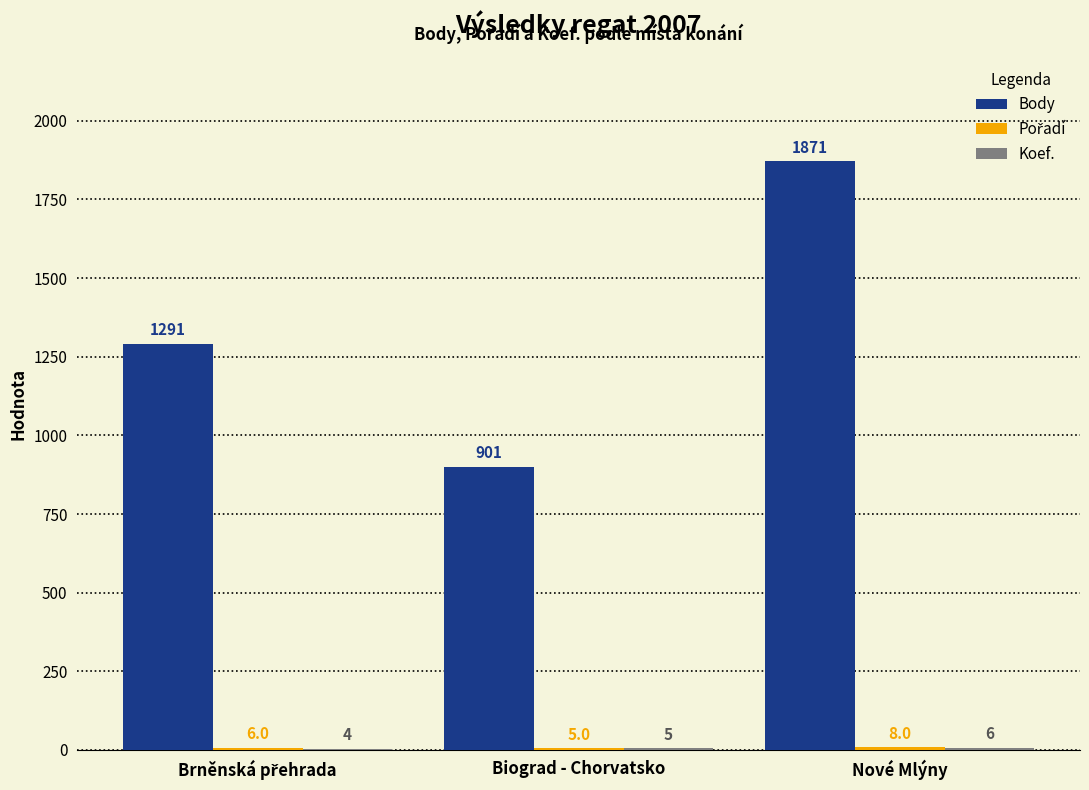

What is the greatest value displayed?

1871